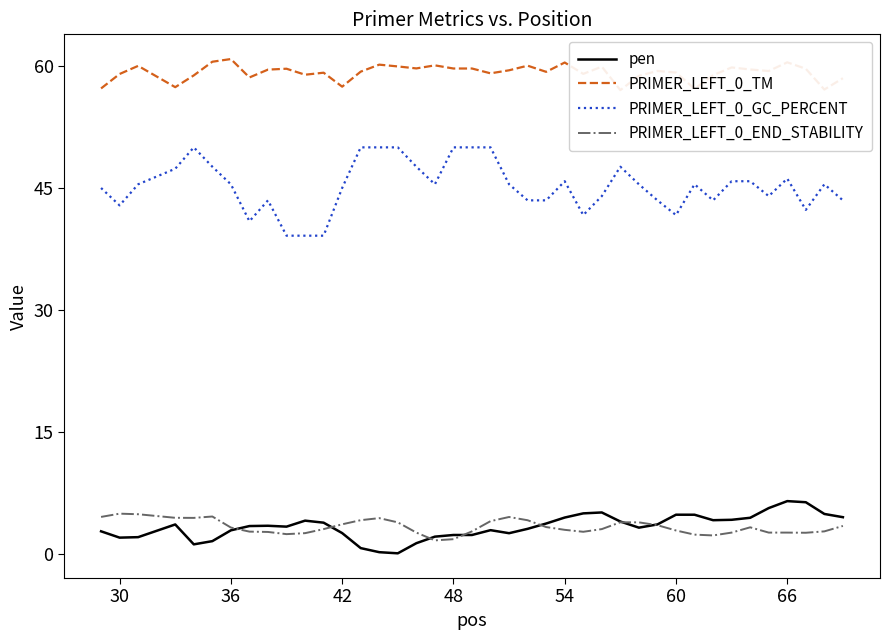

How many data points in PRIMER_LEFT_0_END_STABILITY are above 3?

22